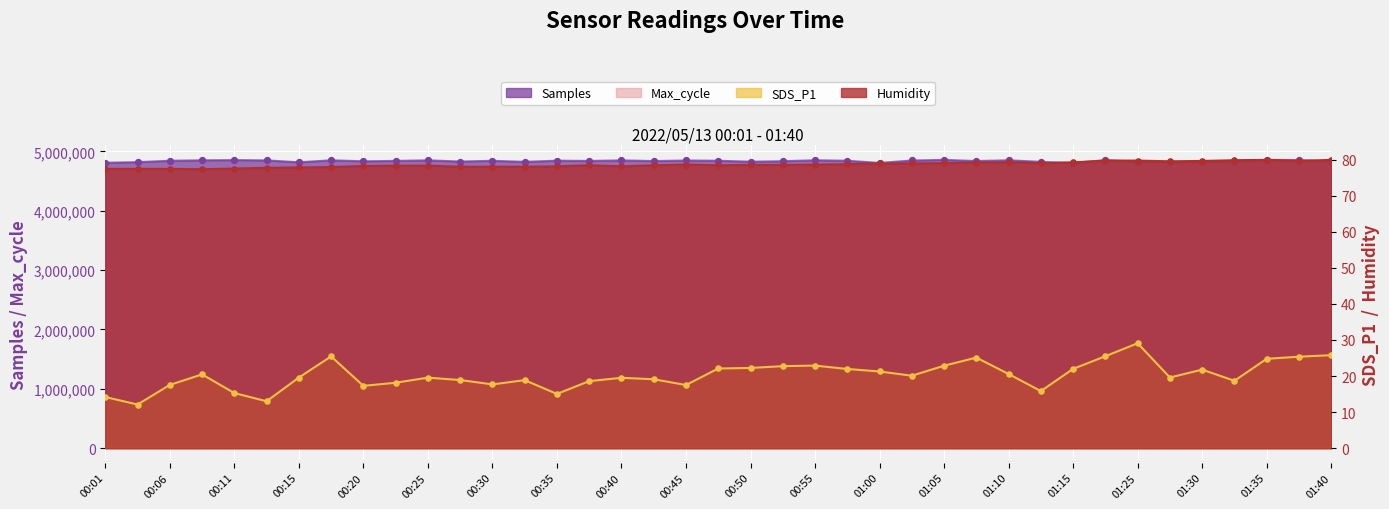

Is the value of Samples at 00:37 greater than the value of Humidity at 00:23?

Yes